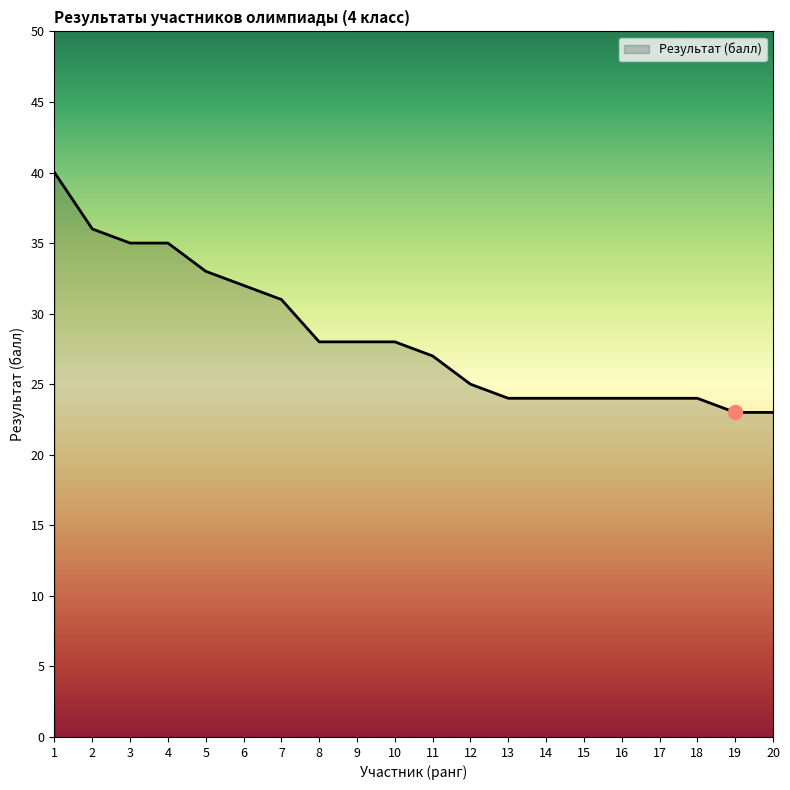

What is the approximate value at 17, to the nearest 10?

20